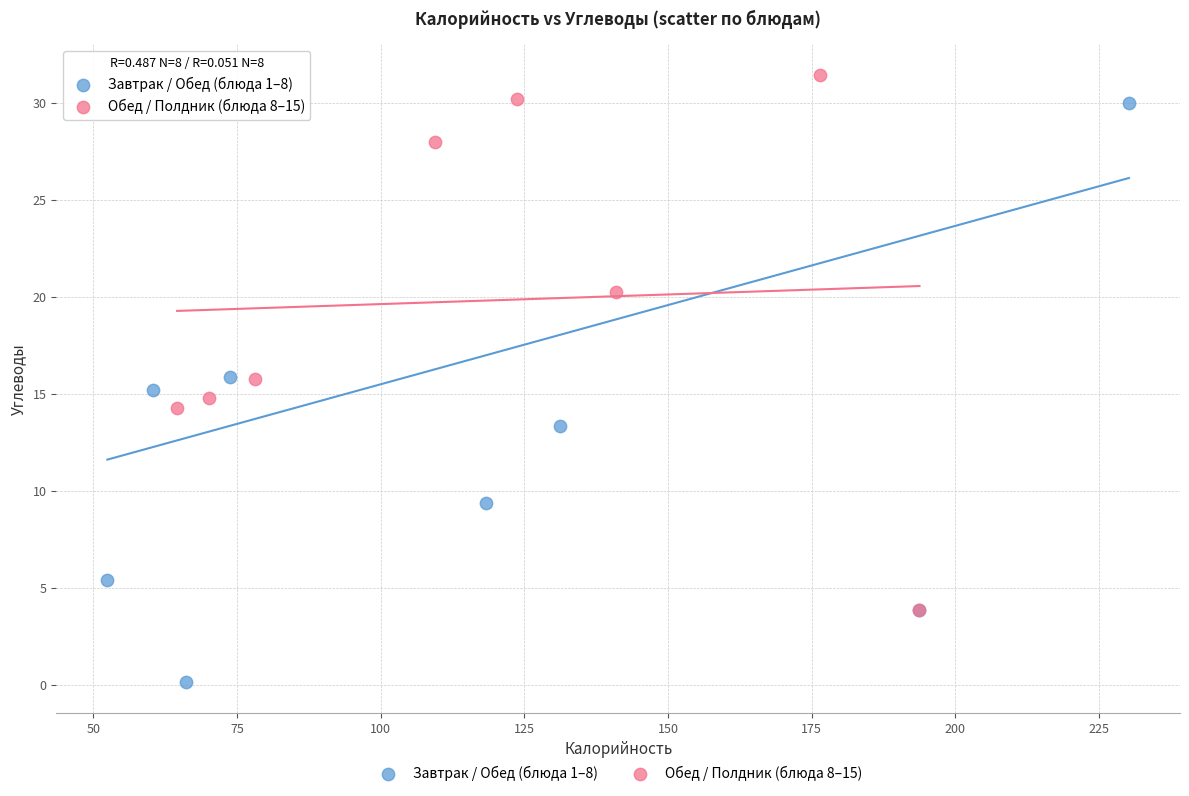

Which series reaches the maximum Y coordinate?

Обед / Полдник (блюда 8–15)